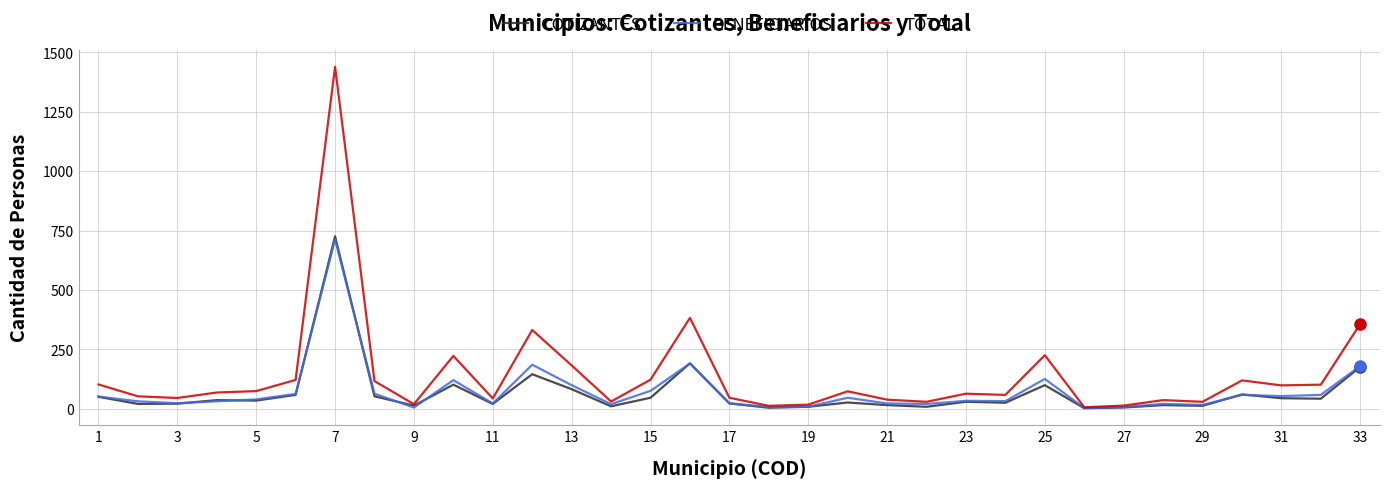

Which series has the largest total across all categories?

TOTAL